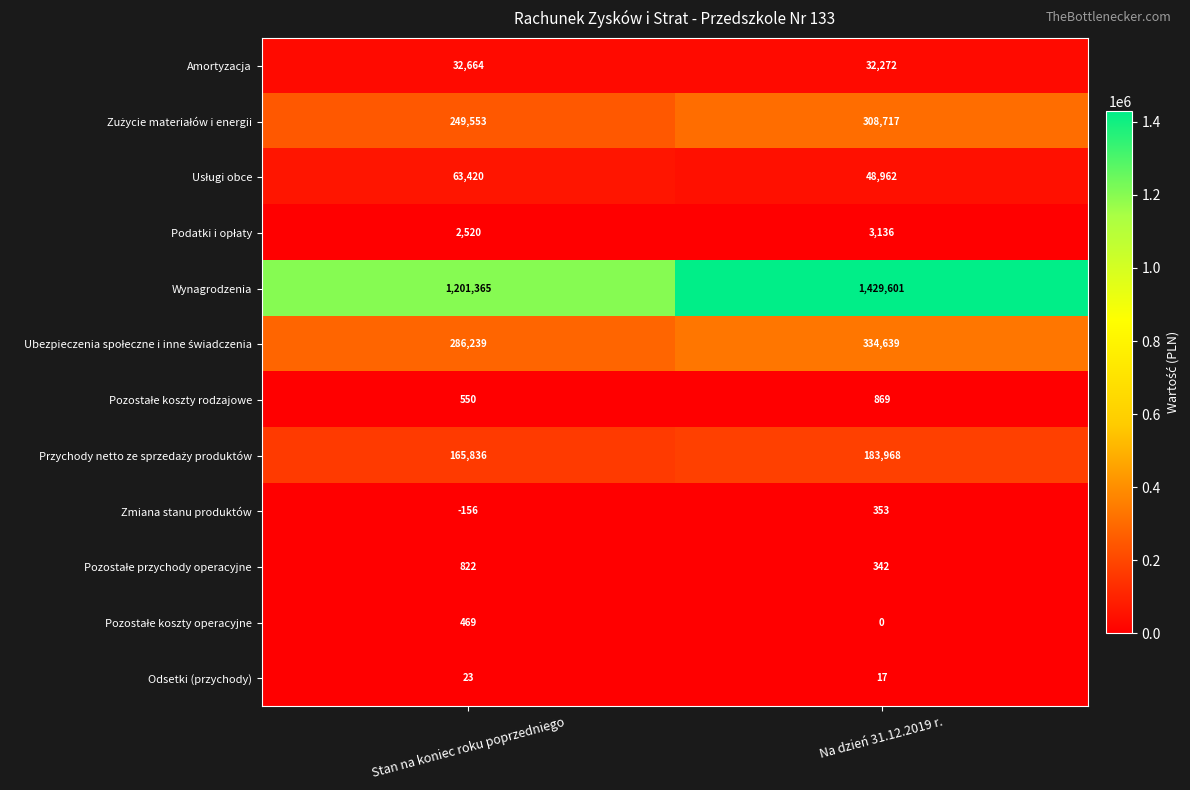

Is it true that Amortyzacja equals 13628 at Na dzień 31.12.2019 r.?

False